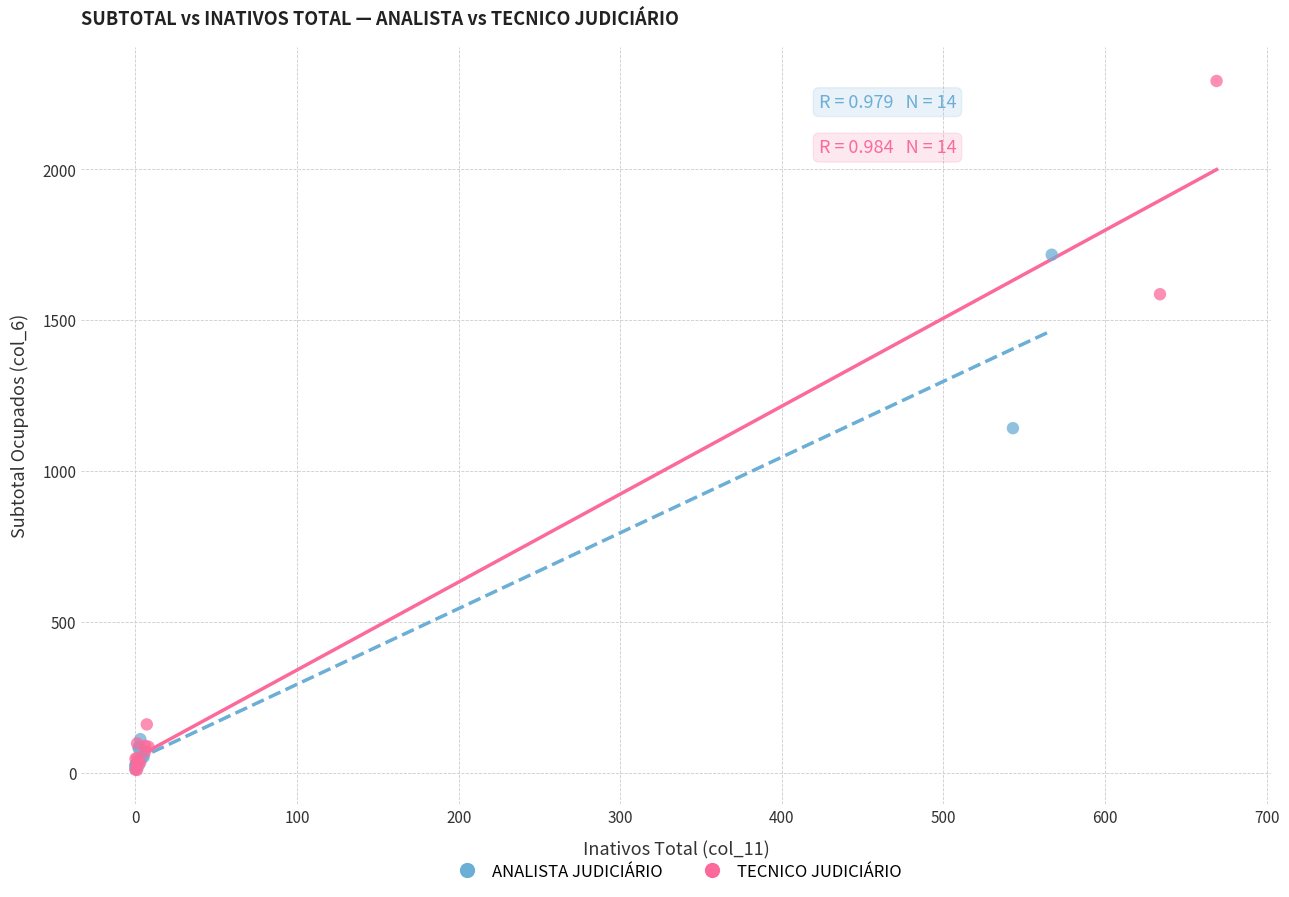

Which series has the widest spread of Y values?

TECNICO JUDICIÁRIO